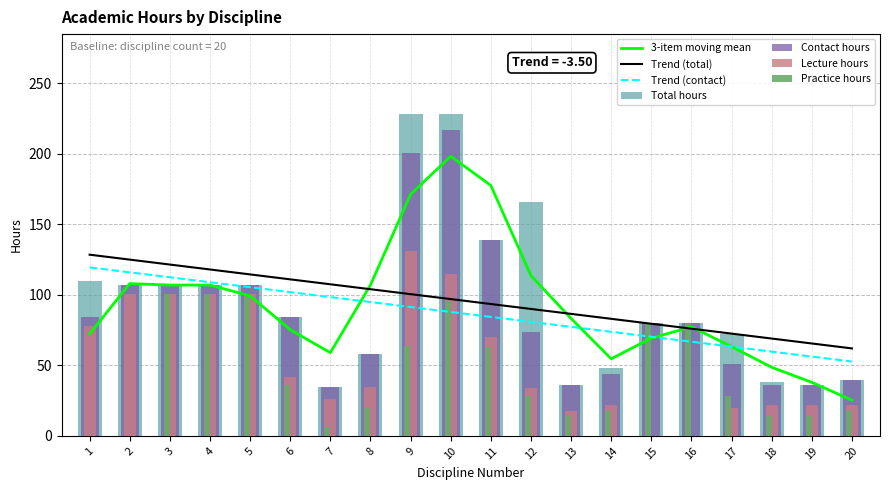

True or false: Lecture_hours has a value of 101 at 3.

True